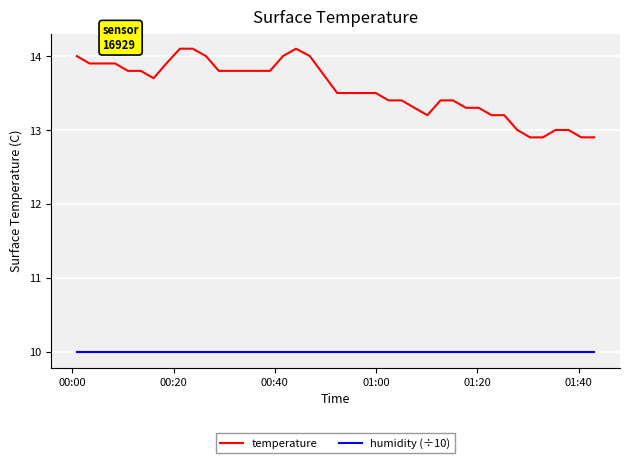

What is the difference between the maximum and minimum values in the temperature series?

1.2